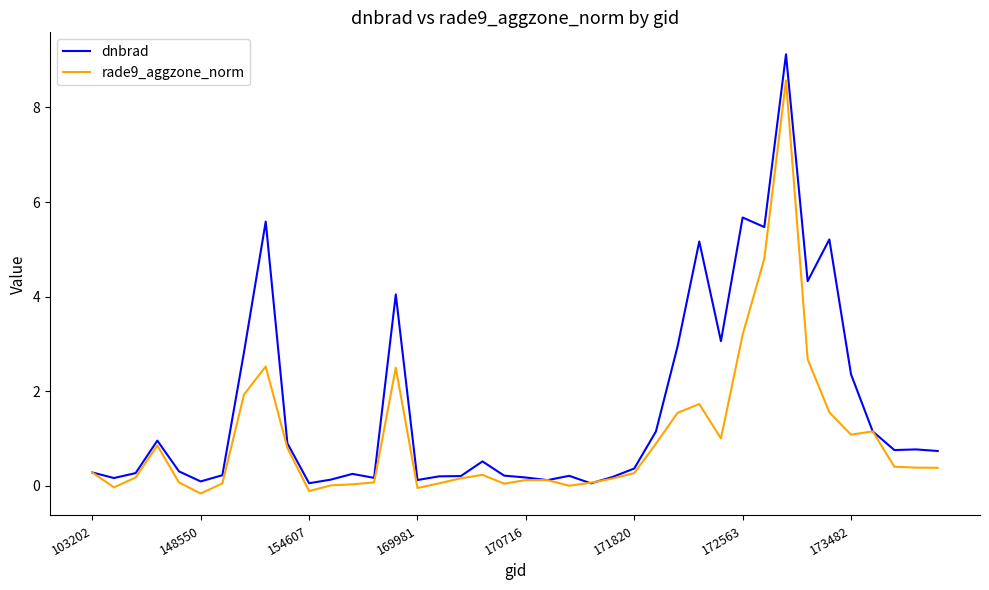

Which series has the widest spread of values?

dnbrad